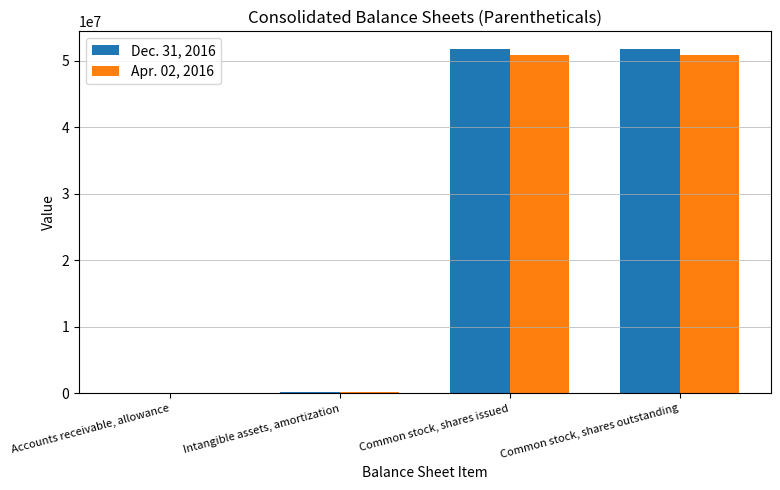

The Apr. 02, 2016 series shows 50932348 at Common stock, shares outstanding. True or false?

True